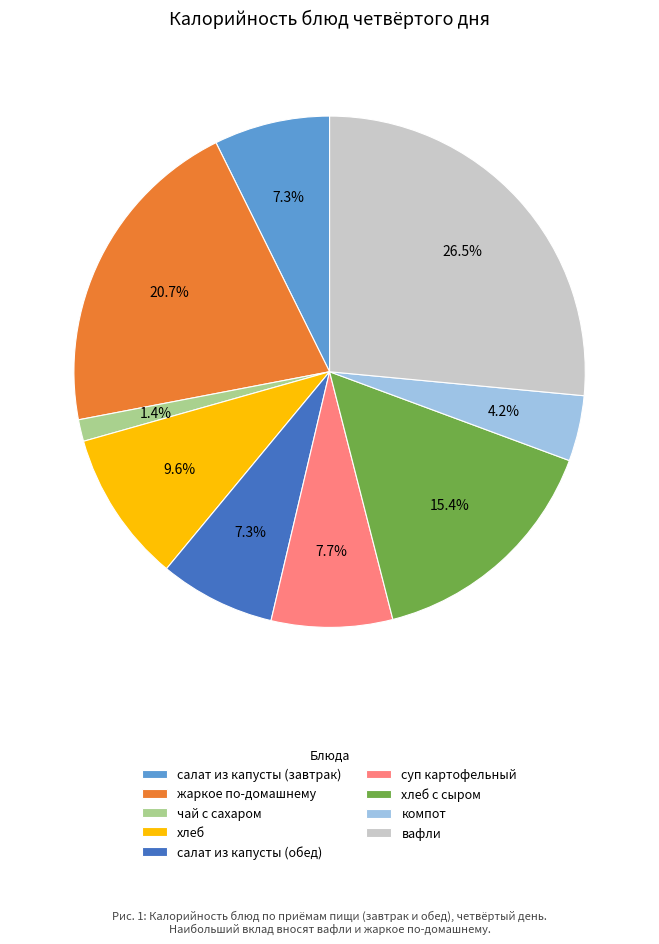

Is there any slice that represents more than half of the pie?

No